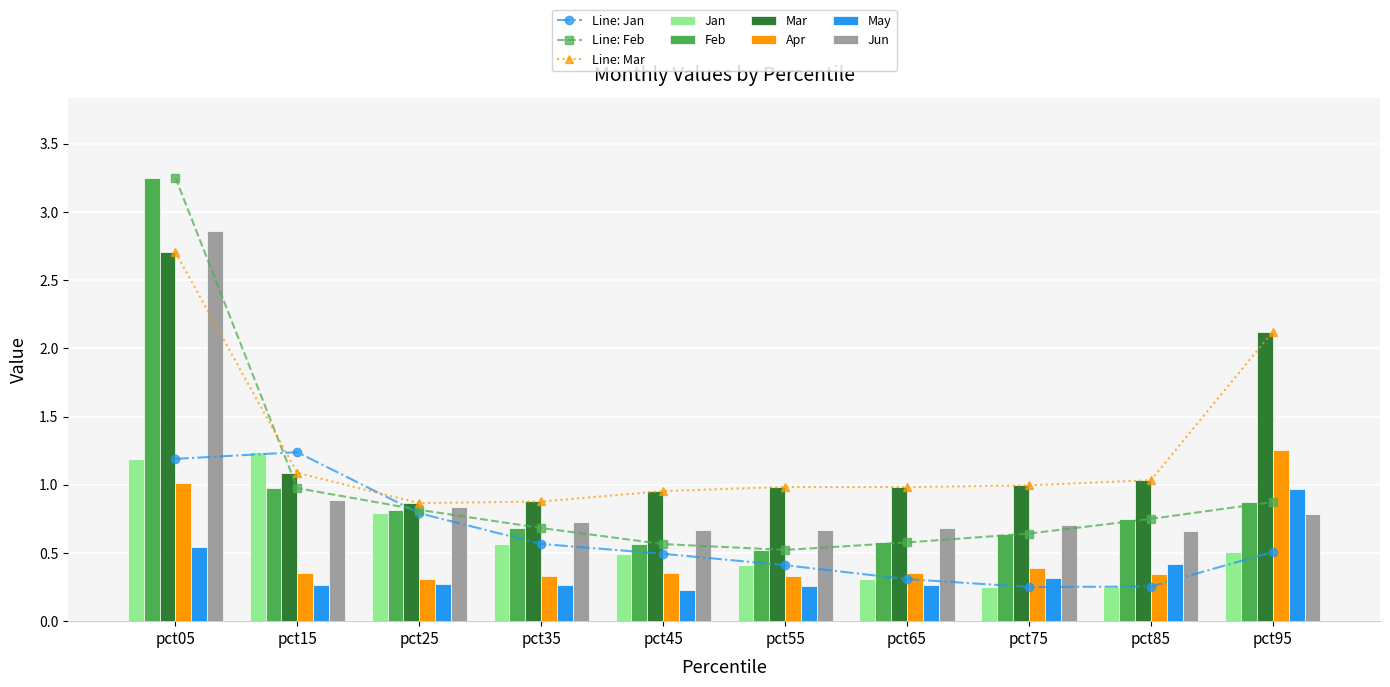

What is the spread (max minus min) of values at pct75?

0.7